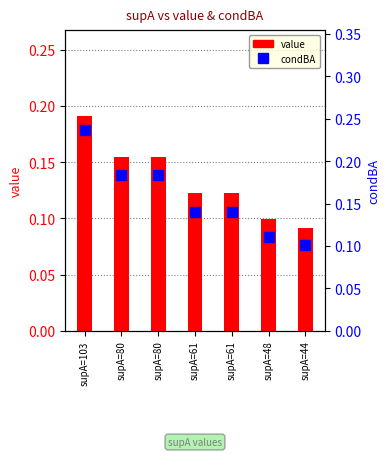

What is the minimum value shown in the chart?

0.1